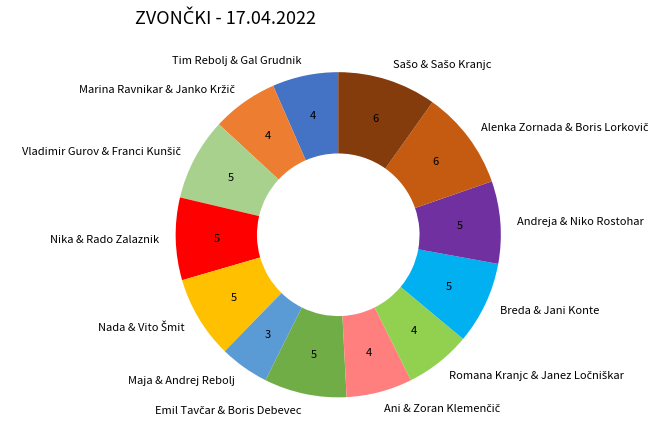

Is it true that Tim Rebolj & Gal Grudnik is 1% of the pie?

False